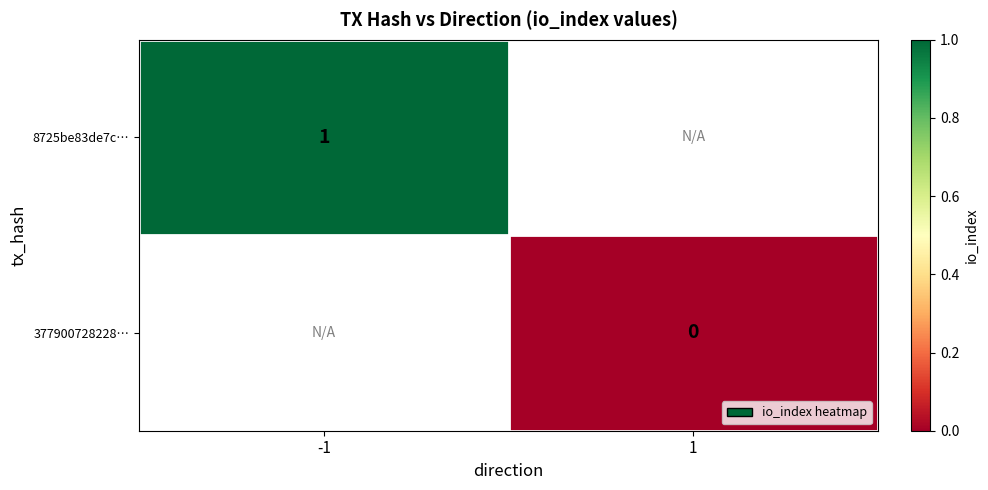

The 8725be83de7c… series shows 1 at -1. True or false?

True